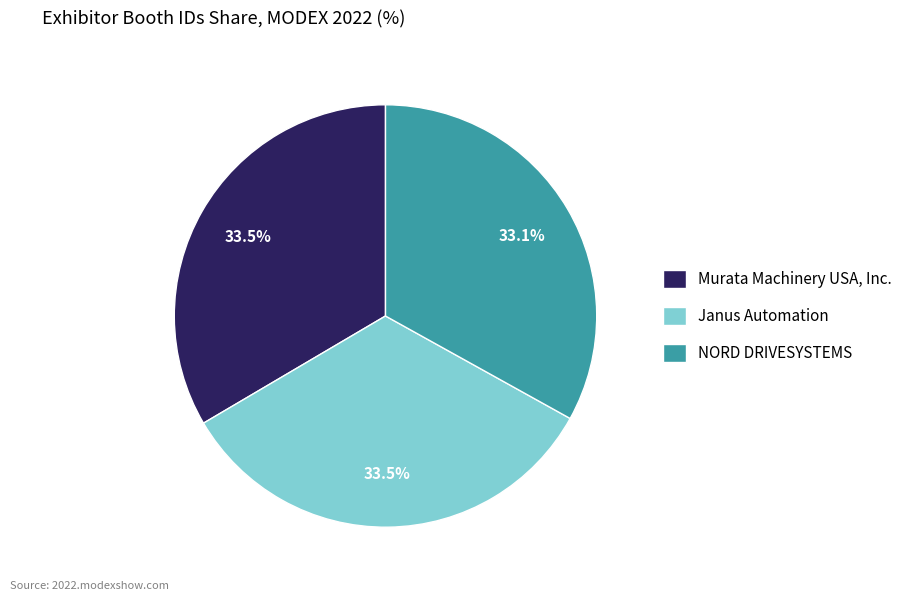

What is the ratio of the value at NORD DRIVESYSTEMS to the value at Murata Machinery USA, Inc.?

1.0